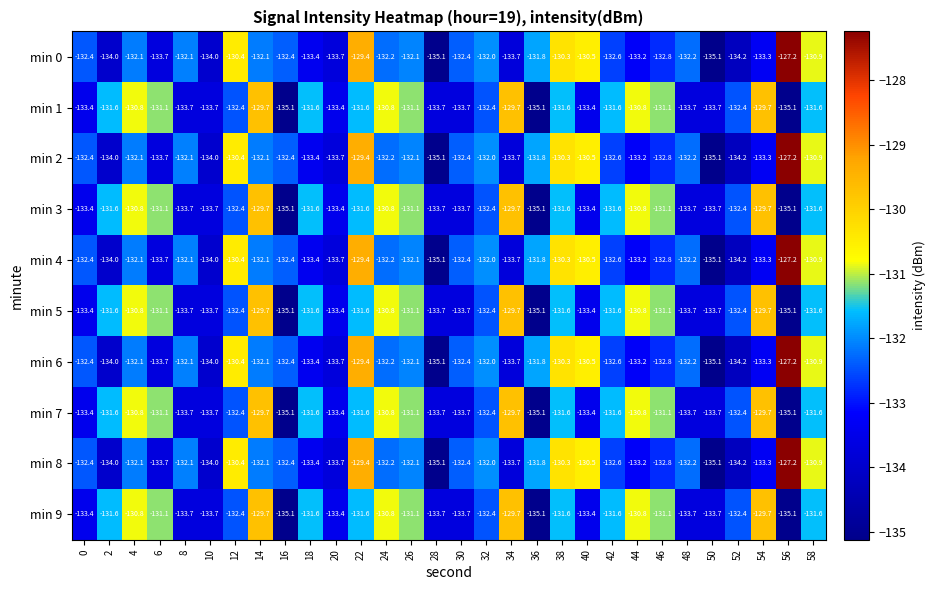

The value of min 9 at 40 is -133.4. True or false?

True